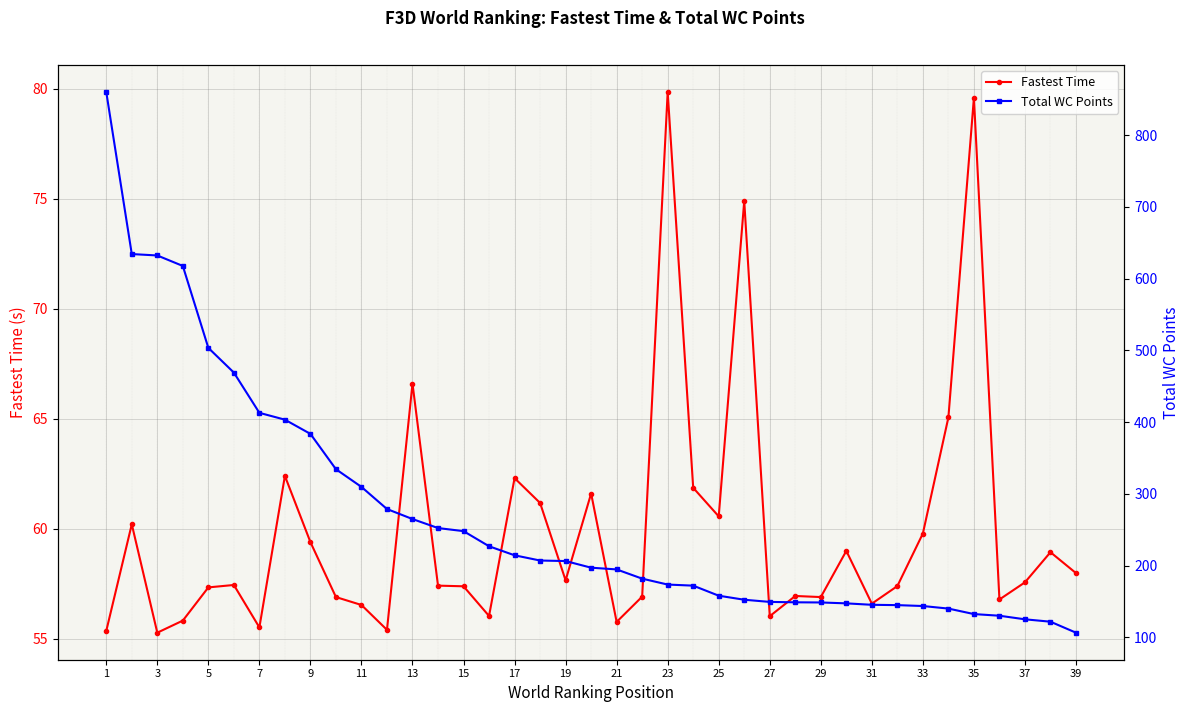

True or false: Fastest Time has more than 0 points higher than both neighbors.

True